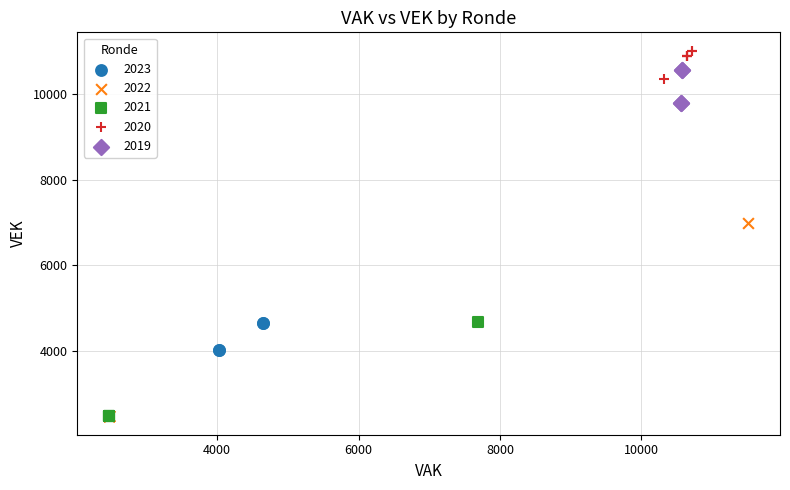

Which series contains the highest Y value?

2020